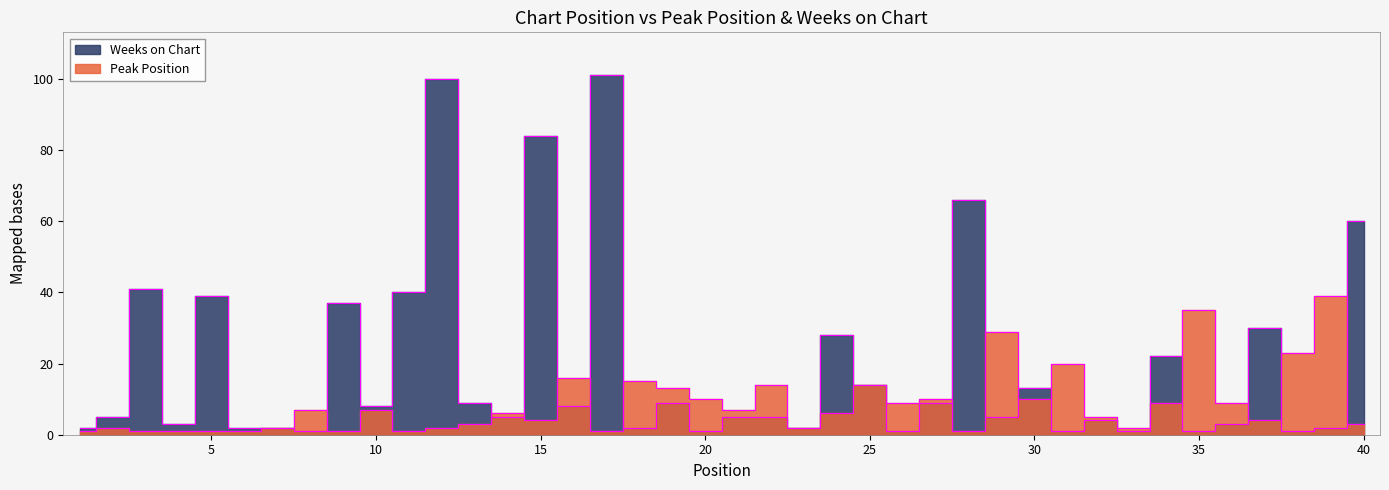

What value does the Weeks on Chart series have at 6?

2